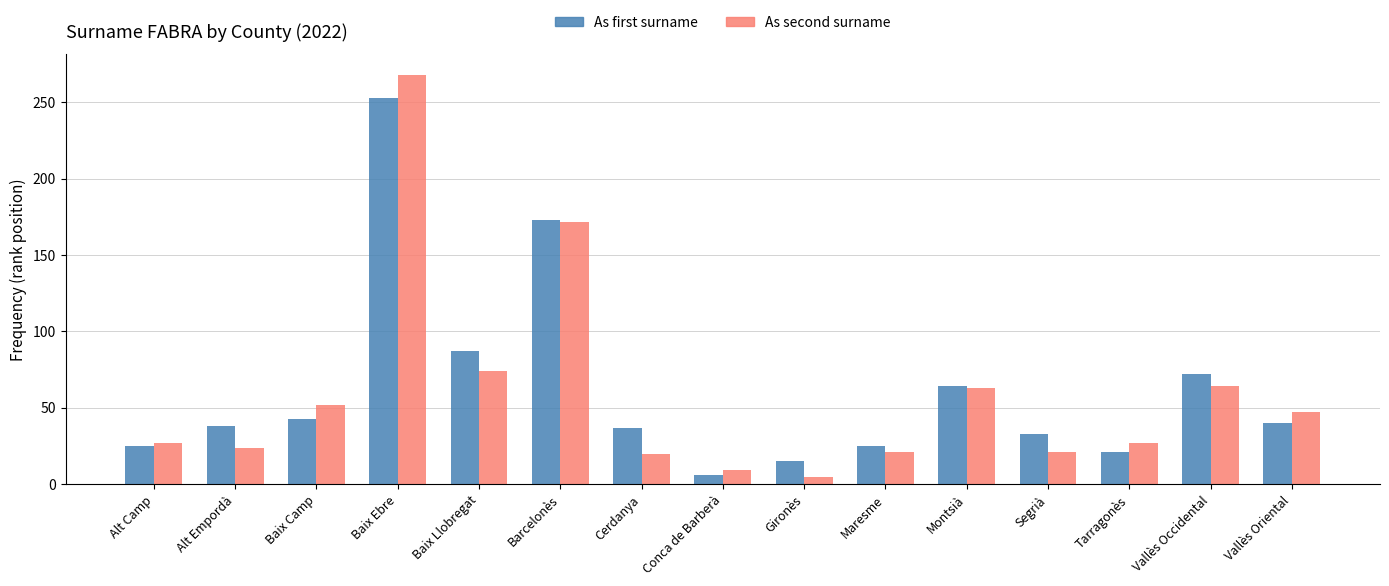

What is the maximum value for As first surname?

253